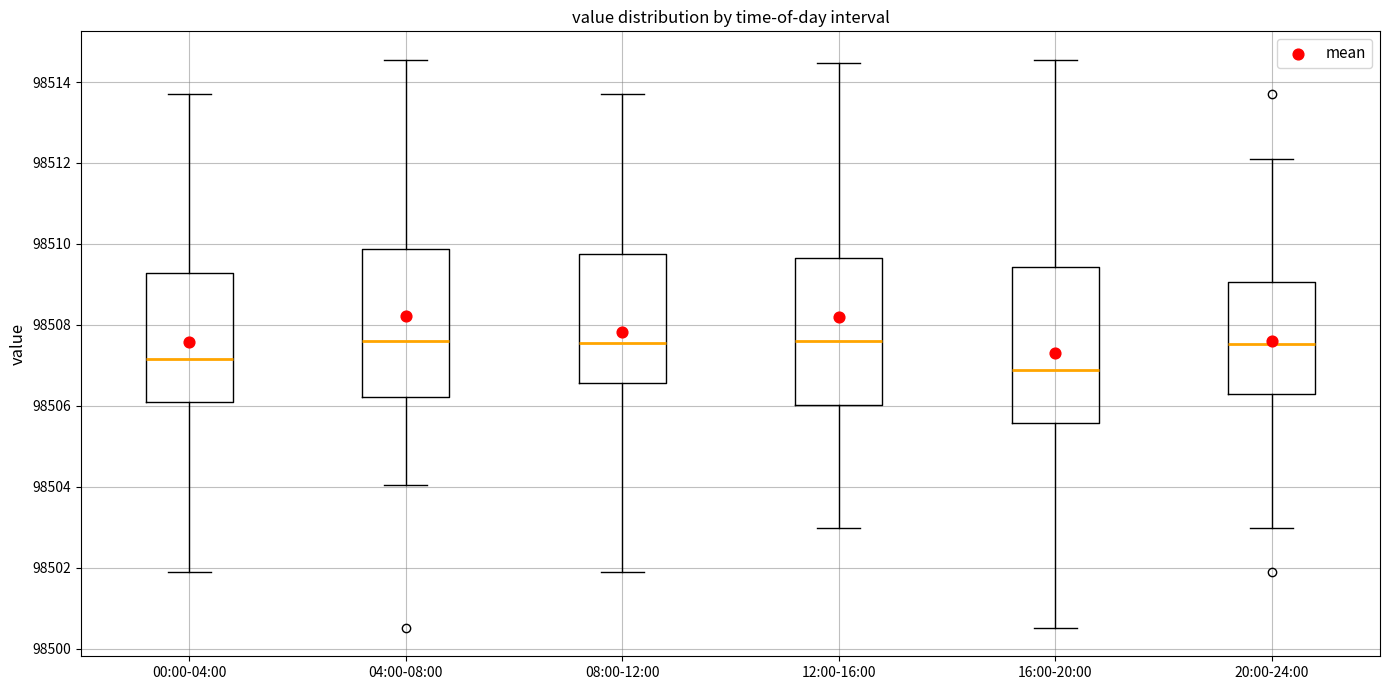

Reading left to right, read every box against the y-axis: the position of its median line, the range the box covers, and the ends of its whiskers. The values are not printed on the chart, so give them approximately, as read against the axis.

00:00-04:00: median 98507.2, box 98506.0 to 98509.2, whiskers 98502.0 to 98513.8
04:00-08:00: median 98507.6, box 98506.2 to 98509.8, whiskers 98504.0 to 98514.6
08:00-12:00: median 98507.6, box 98506.6 to 98509.8, whiskers 98502.0 to 98513.8
12:00-16:00: median 98507.6, box 98506.0 to 98509.6, whiskers 98503.0 to 98514.4
16:00-20:00: median 98506.8, box 98505.6 to 98509.4, whiskers 98500.6 to 98514.6
20:00-24:00: median 98507.6, box 98506.2 to 98509.0, whiskers 98503.0 to 98512.0